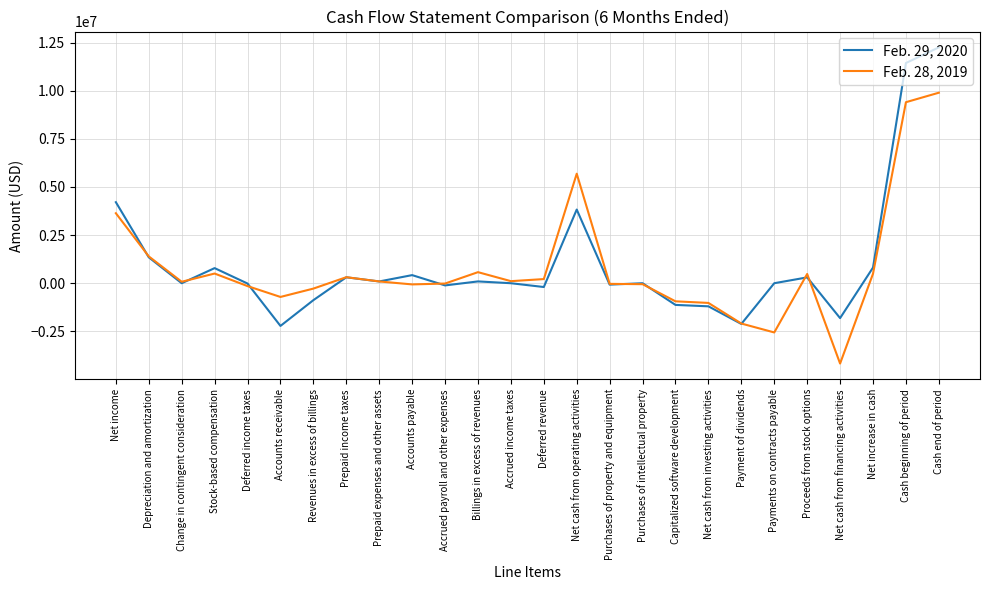

List the series in order of their peak value, lowest first.

Feb. 28, 2019, Feb. 29, 2020